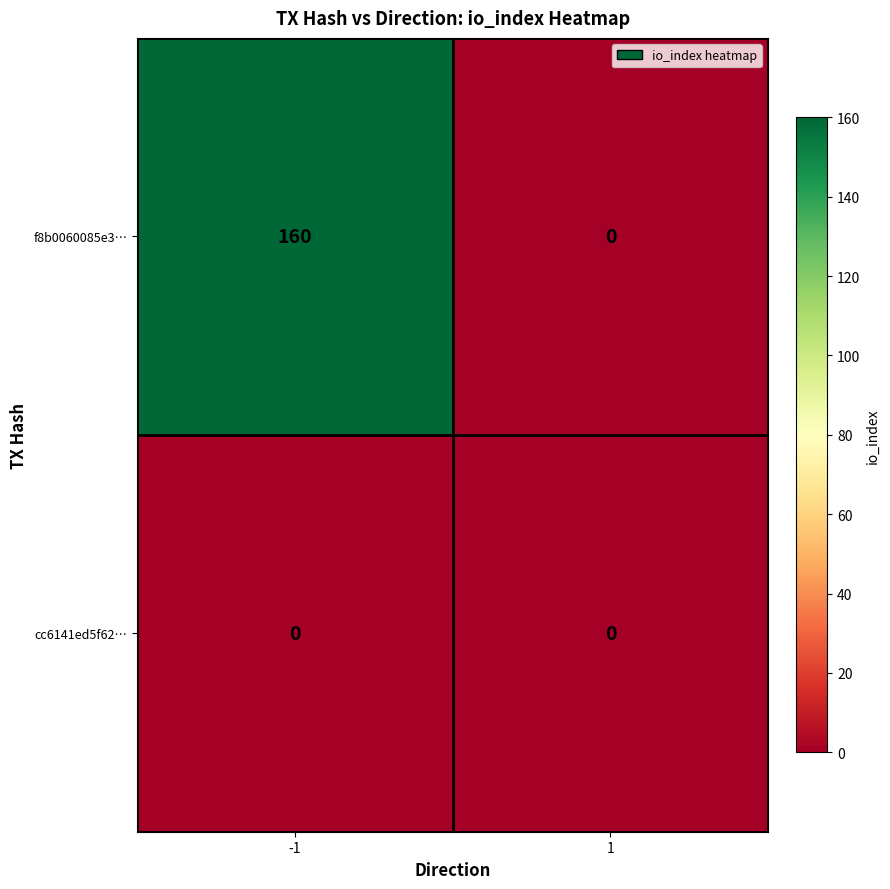

Is it true that cc6141ed5f62… equals 0 at -1?

True